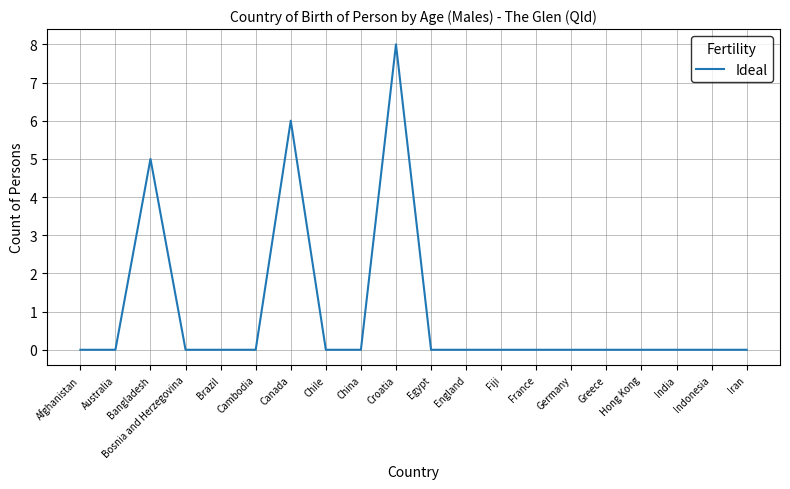

Count the values in the range 0 to 1.

17